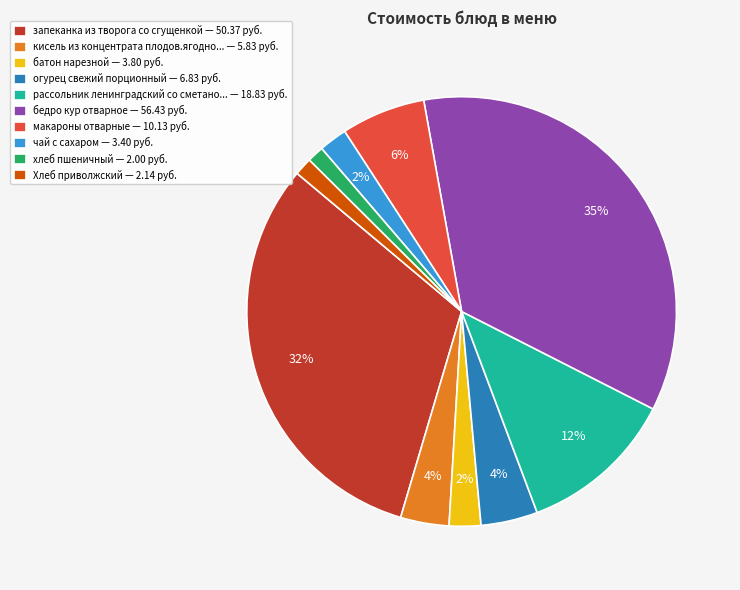

The Хлеб приволжский — 2.14 руб. slice represents 11% of the pie. True or false?

False